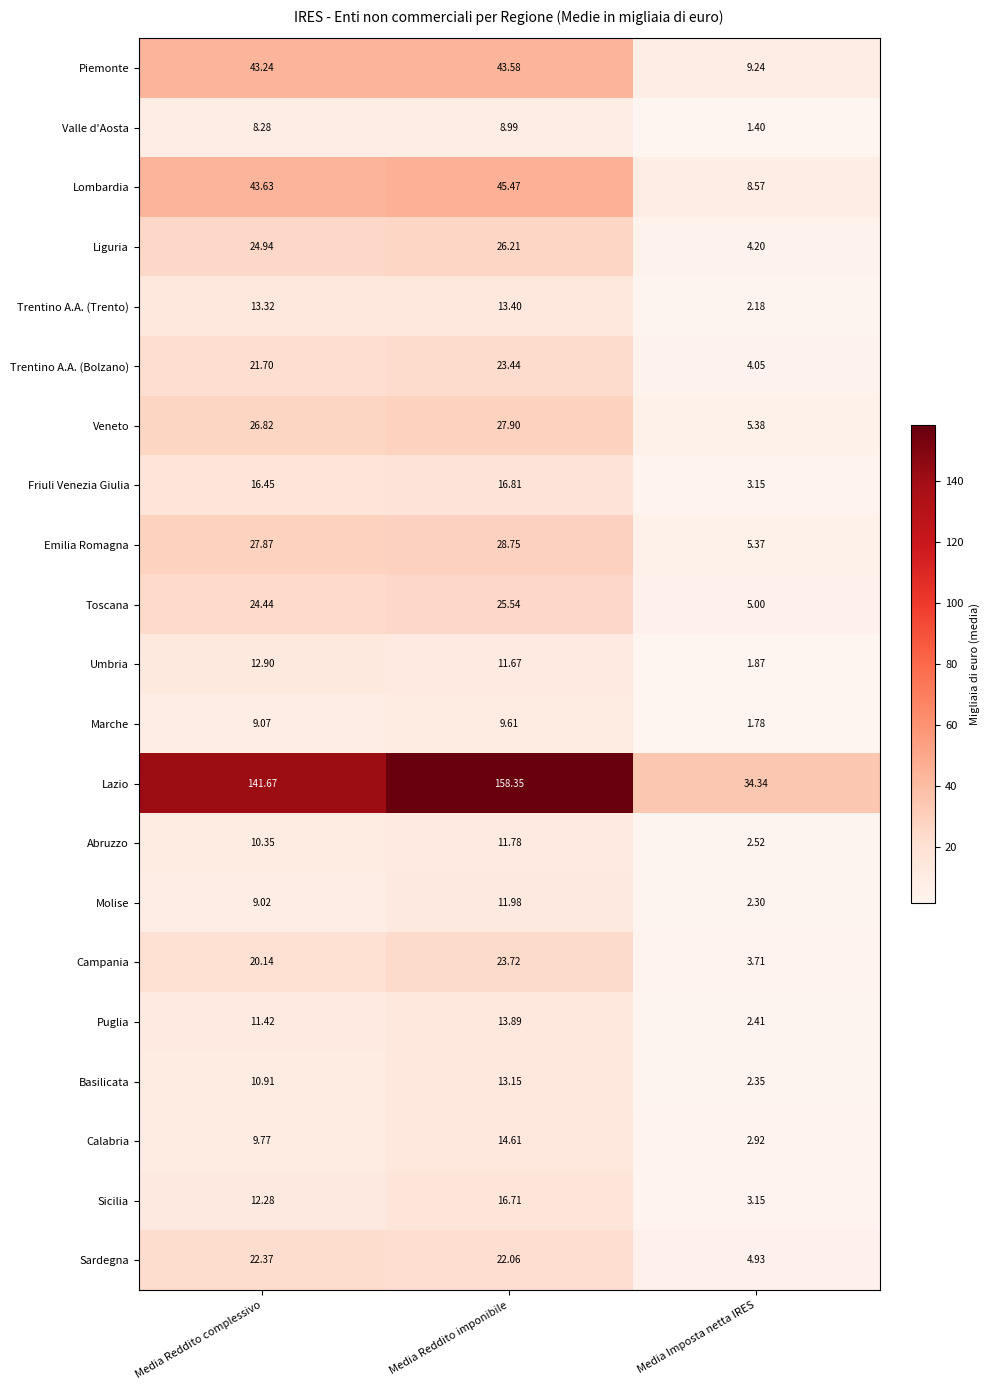

List the series in order of their peak value, highest first.

Lazio, Lombardia, Piemonte, Emilia Romagna, Veneto, Liguria, Toscana, Campania, Trentino A.A. (Bolzano), Sardegna, Friuli Venezia Giulia, Sicilia, Calabria, Puglia, Trentino A.A. (Trento), Basilicata, Umbria, Molise, Abruzzo, Marche, Valle d'Aosta